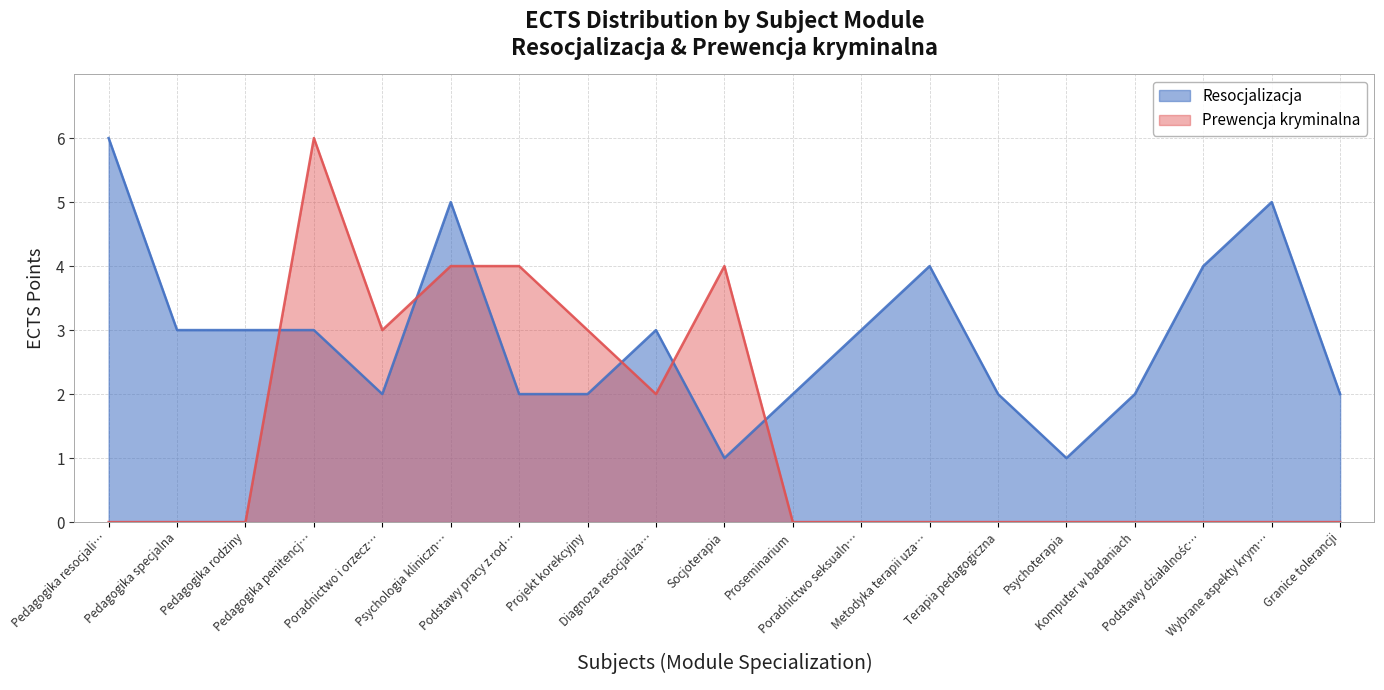

At which label does Resocjalizacja first exceed 3?

Pedagogika resocjali…